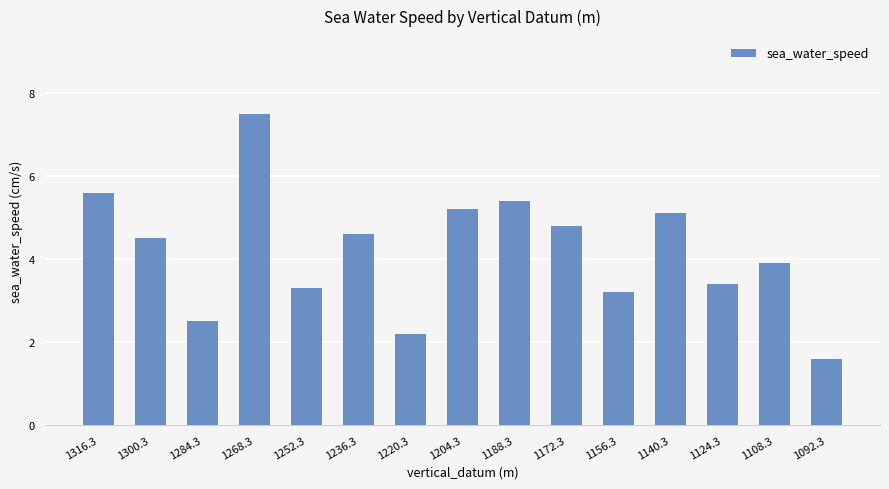

Where does the data first go above 4?

1316.3